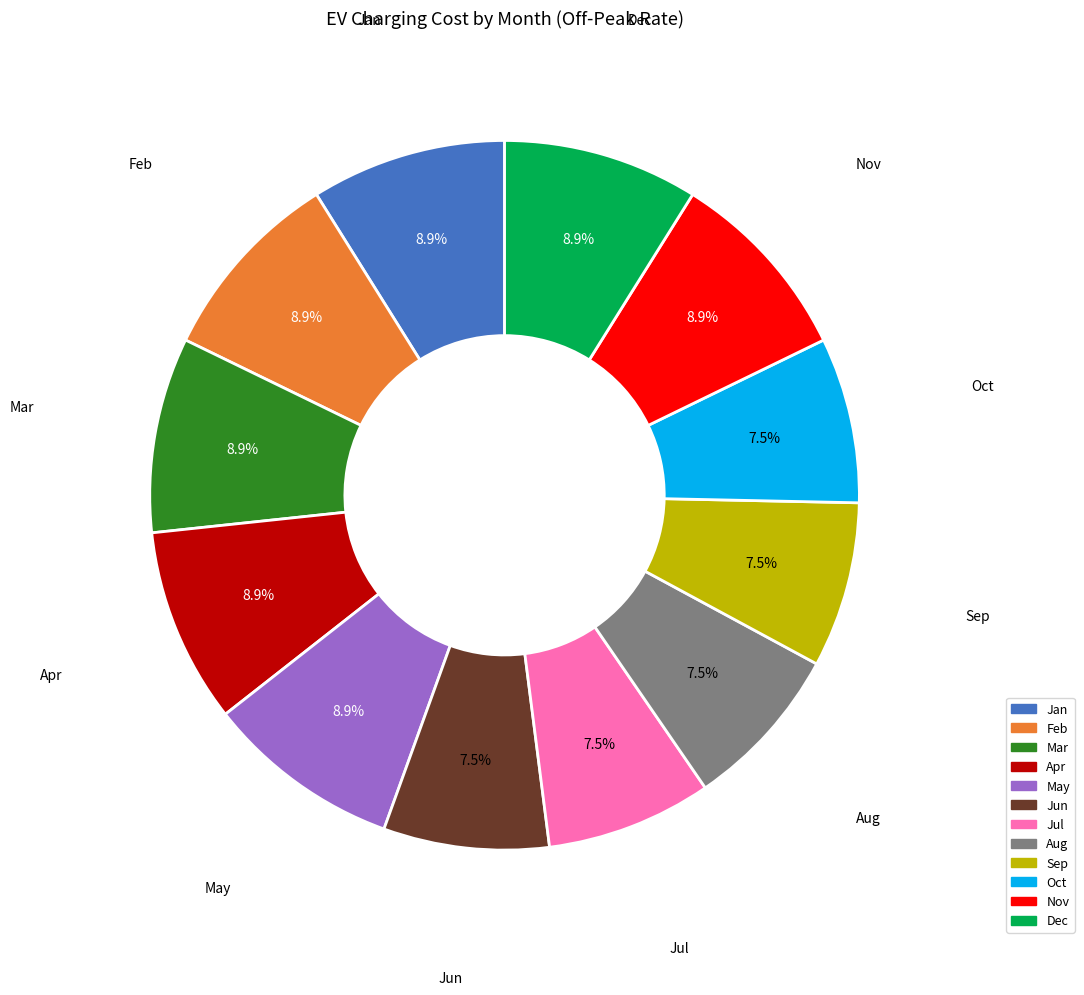

What is the ratio of the value at Aug to the value at Jun?

1.0